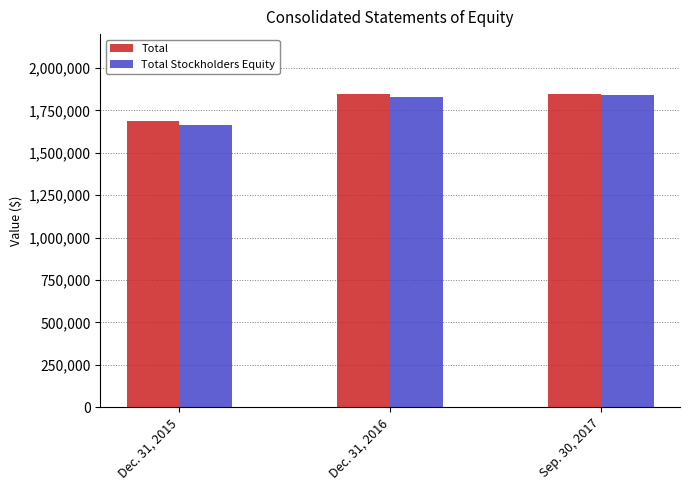

How many data points does each series have?

3